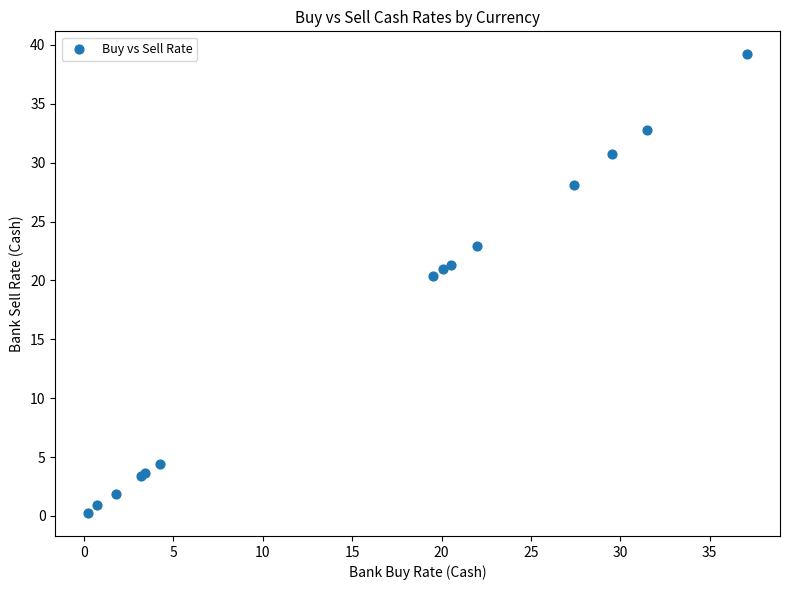

What Y value in the scatter plot is closest to 19?

20.4